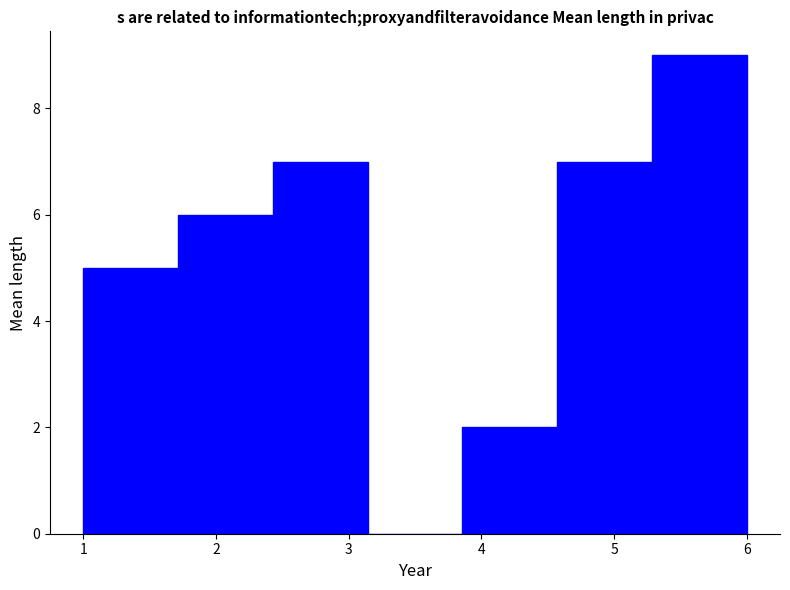

Over which range of the x-axis is the bar tallest?

5.3 to 6.0